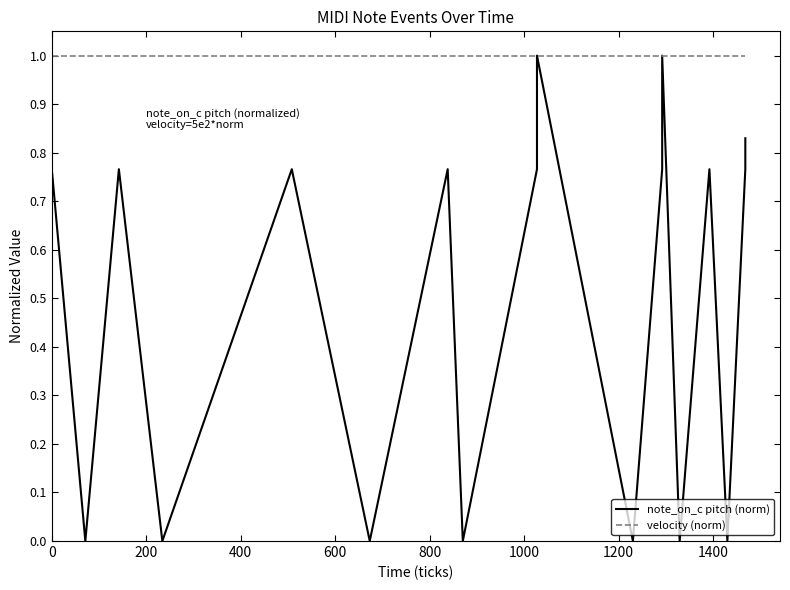

In note_on_c pitch (norm), how many points are higher than both neighbors (excluding endpoints)?

6